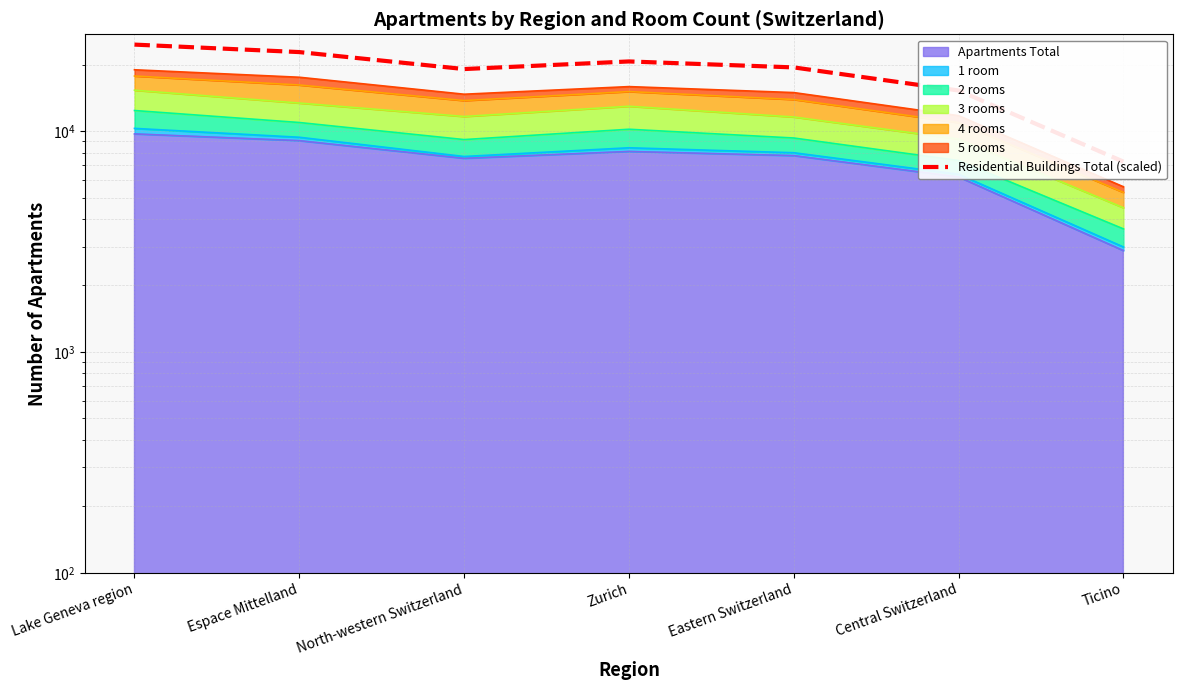

What is the label of the 3rd point from the right?

Eastern Switzerland